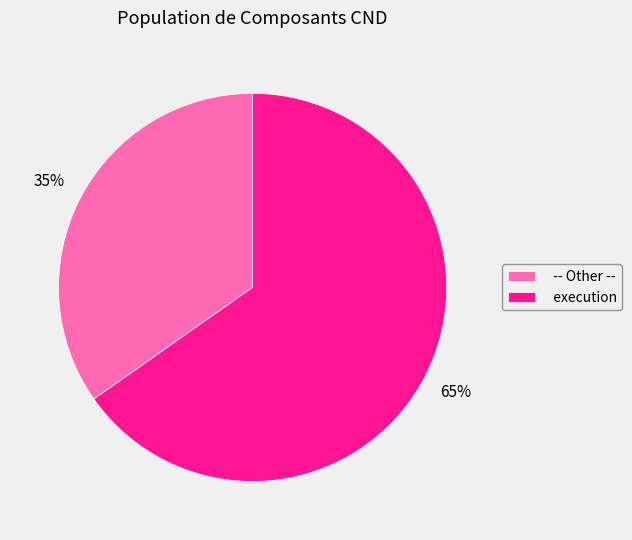

Is there a majority slice in this chart?

Yes